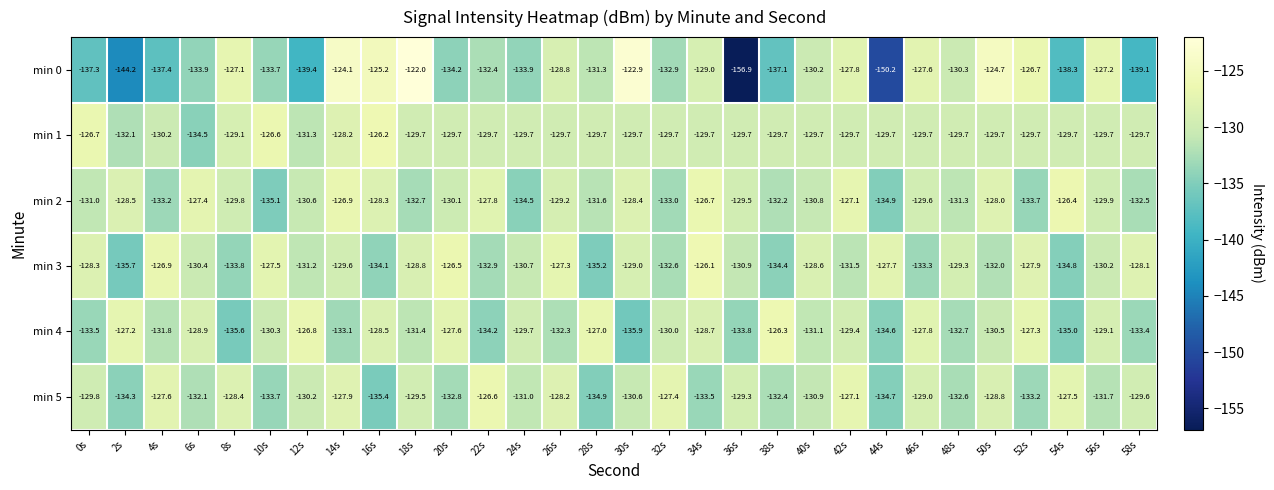

What value does the min 3 series have at 14s?

-129.6